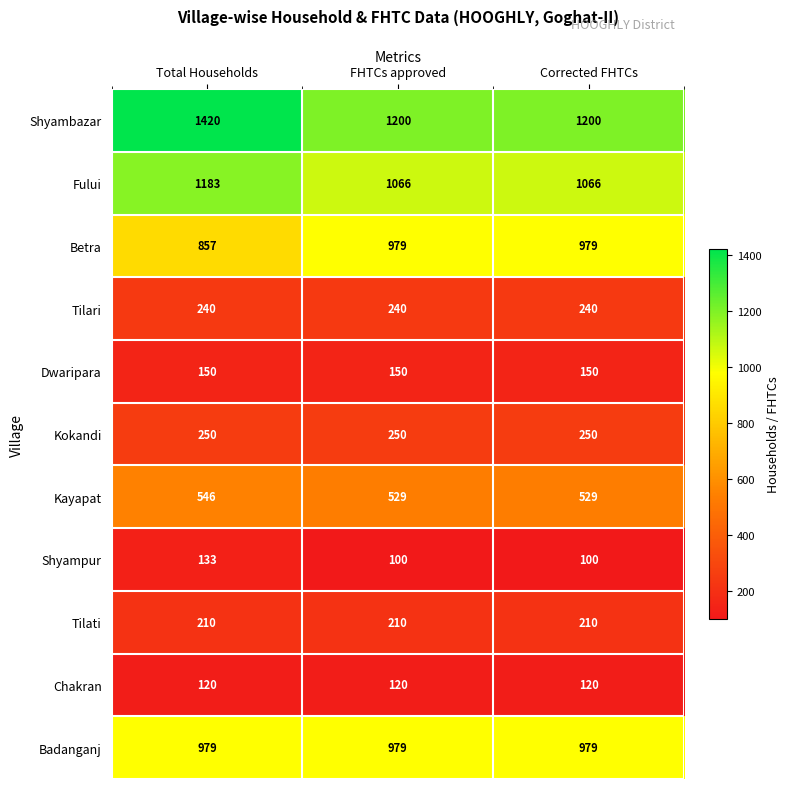

Is it true that Betra equals 1459 at Corrected FHTCs?

False